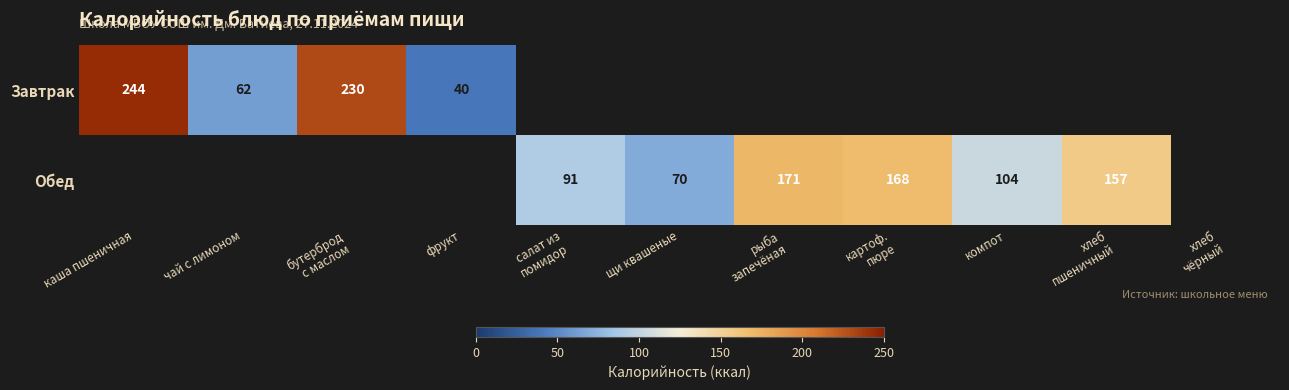

How many distinct data groups are displayed?

2